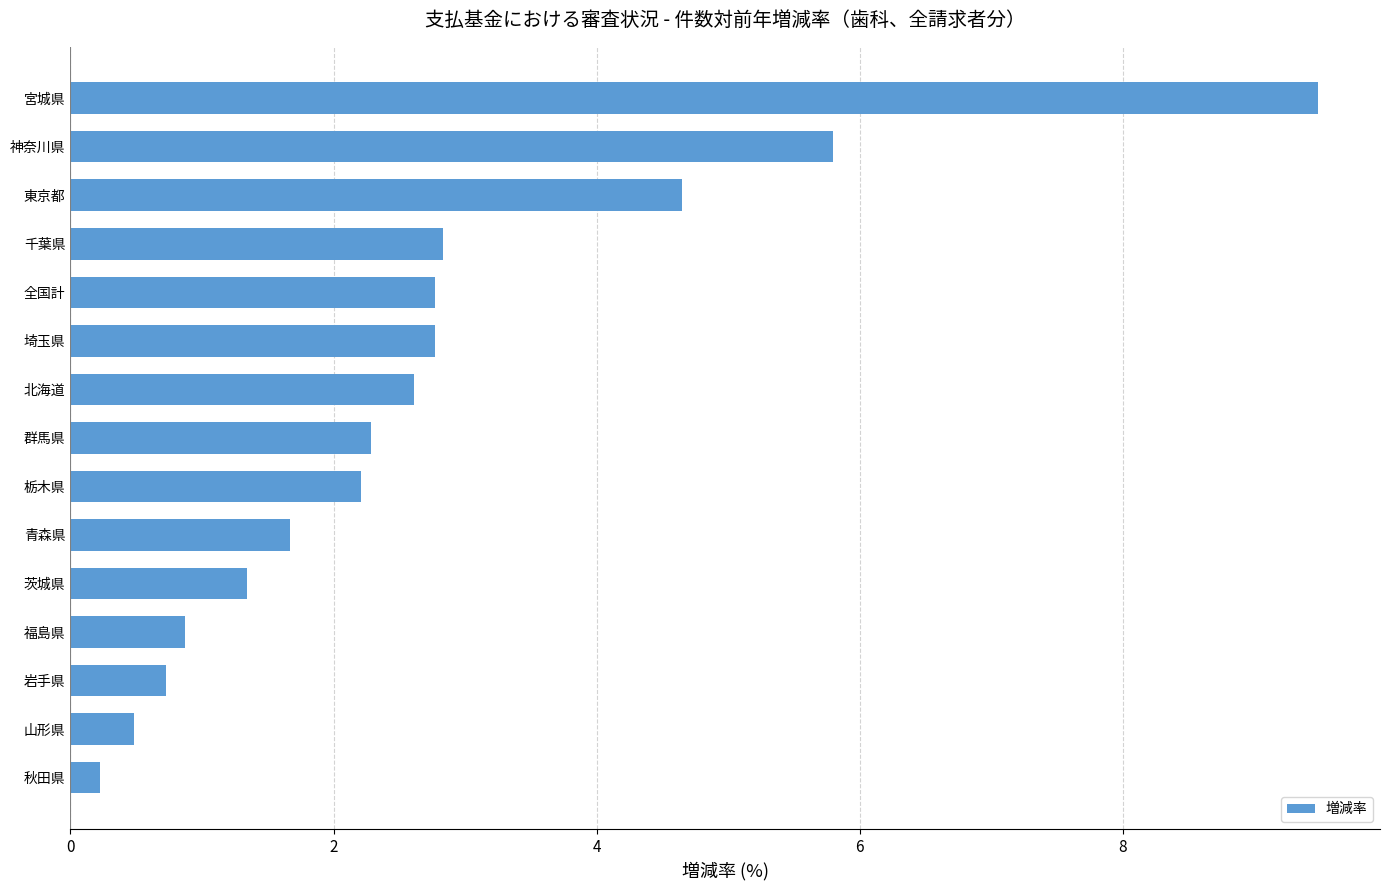

Between 群馬県 and 福島県, which is larger?

群馬県